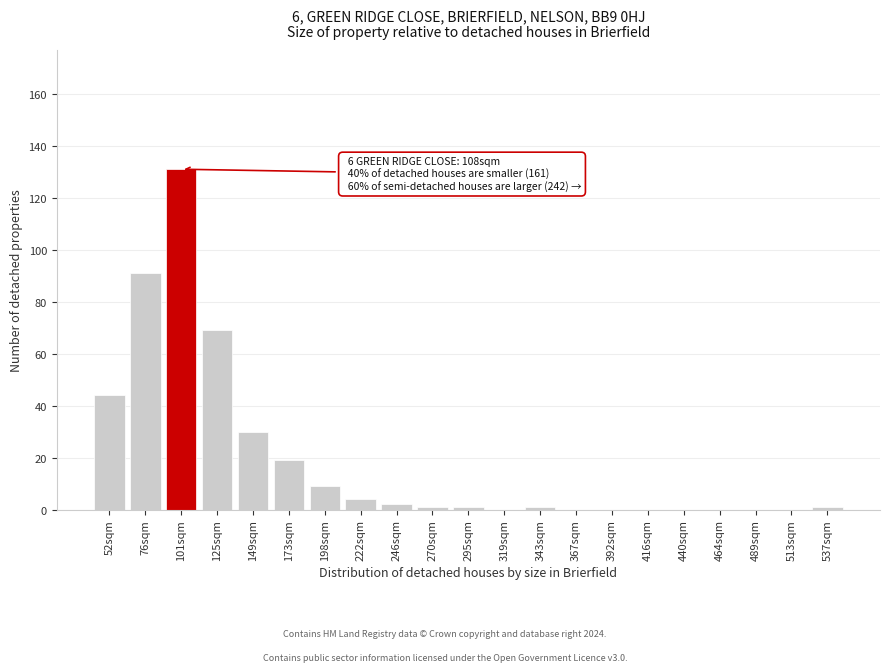

Reading left to right, what are all the values shown in this chart?

52sqm=44	76sqm=91	101sqm=131	125sqm=69	149sqm=30	173sqm=19	198sqm=9	222sqm=4	246sqm=2	270sqm=1	295sqm=1	319sqm=0	343sqm=1	367sqm=0	392sqm=0	416sqm=0	440sqm=0	464sqm=0	489sqm=0	513sqm=0	537sqm=1